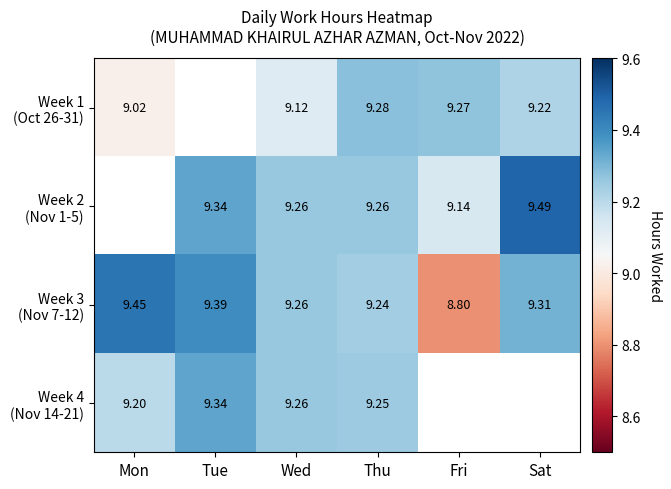

At which label does Week 3 (Nov 7-12) first exceed 9?

Mon